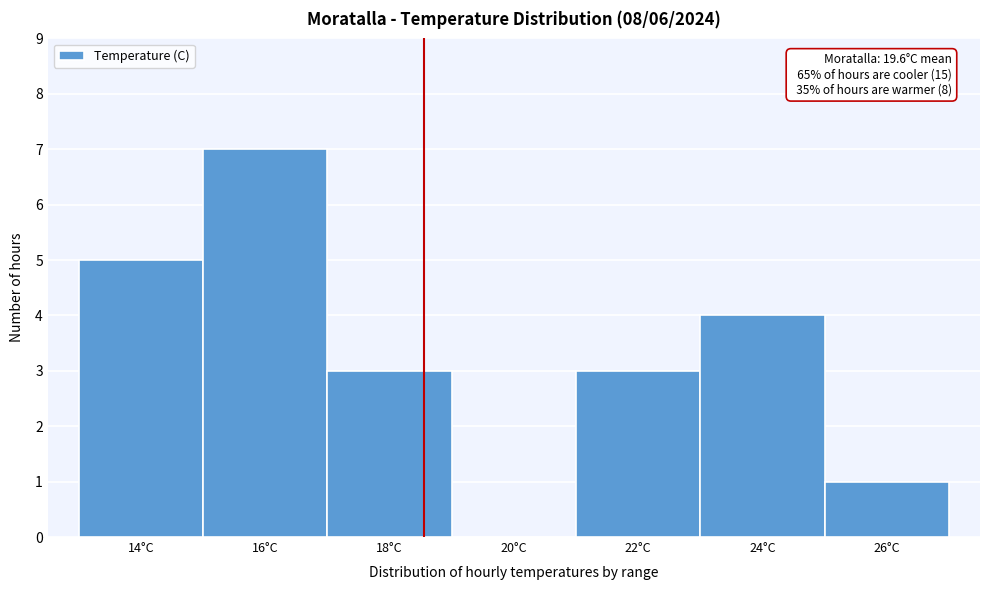

Reading left to right, what are all the values shown in this chart?

14°C=5	16°C=7	18°C=3	20°C=0	22°C=3	24°C=4	26°C=1